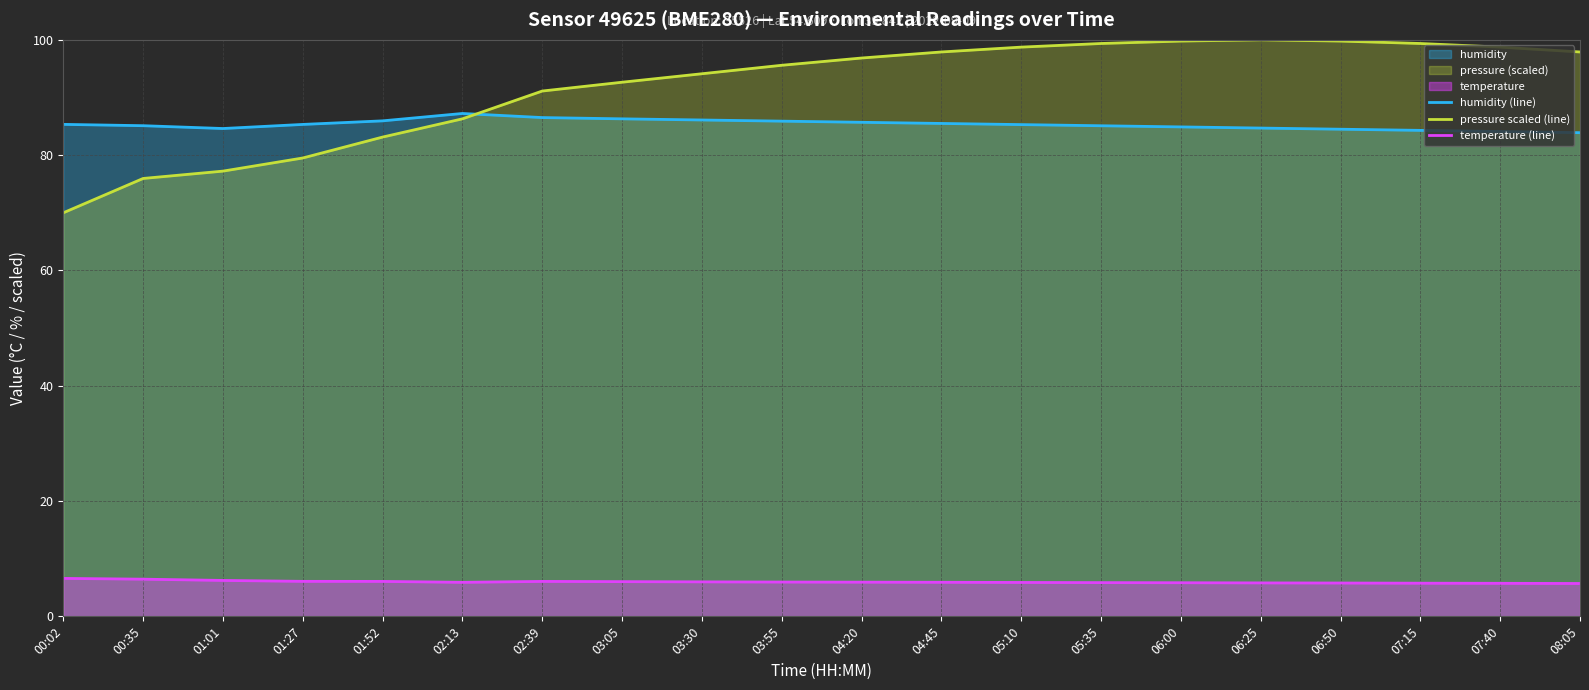

How many interior local peaks does the temperature (line) series have?

1